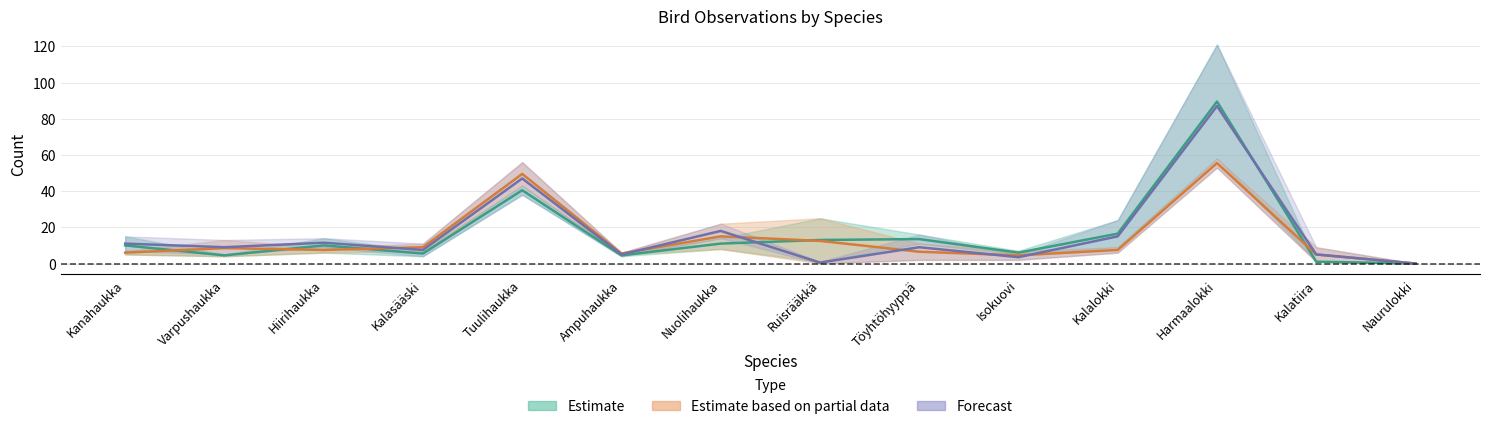

Is this an area chart (filled region under the line)?

No